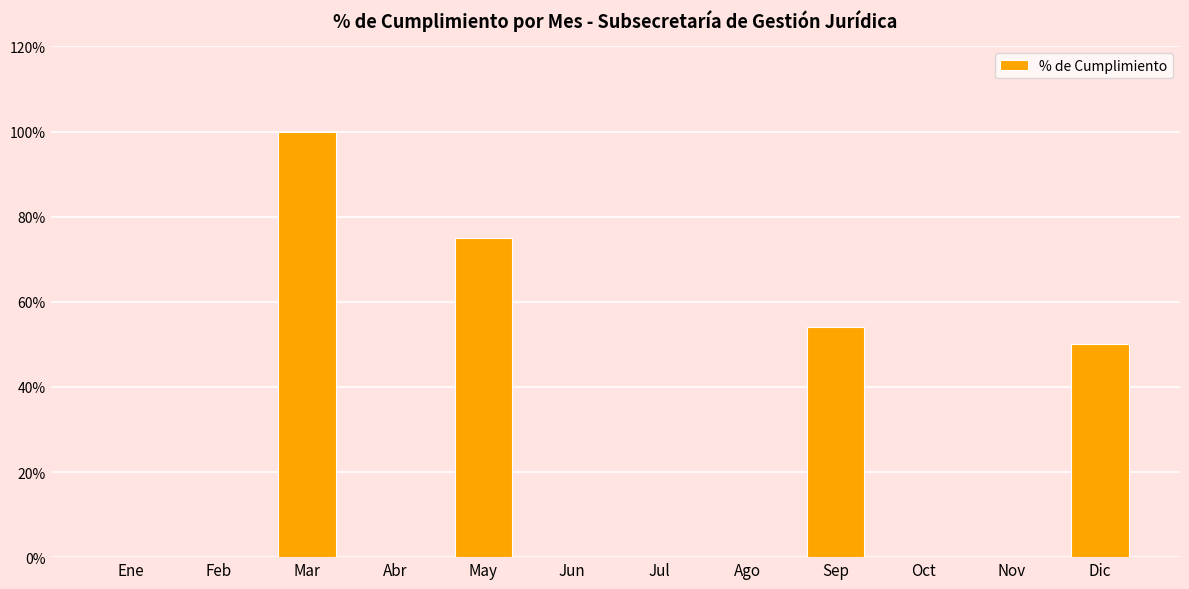

At which category does the chart reach its minimum across all series?

Ene